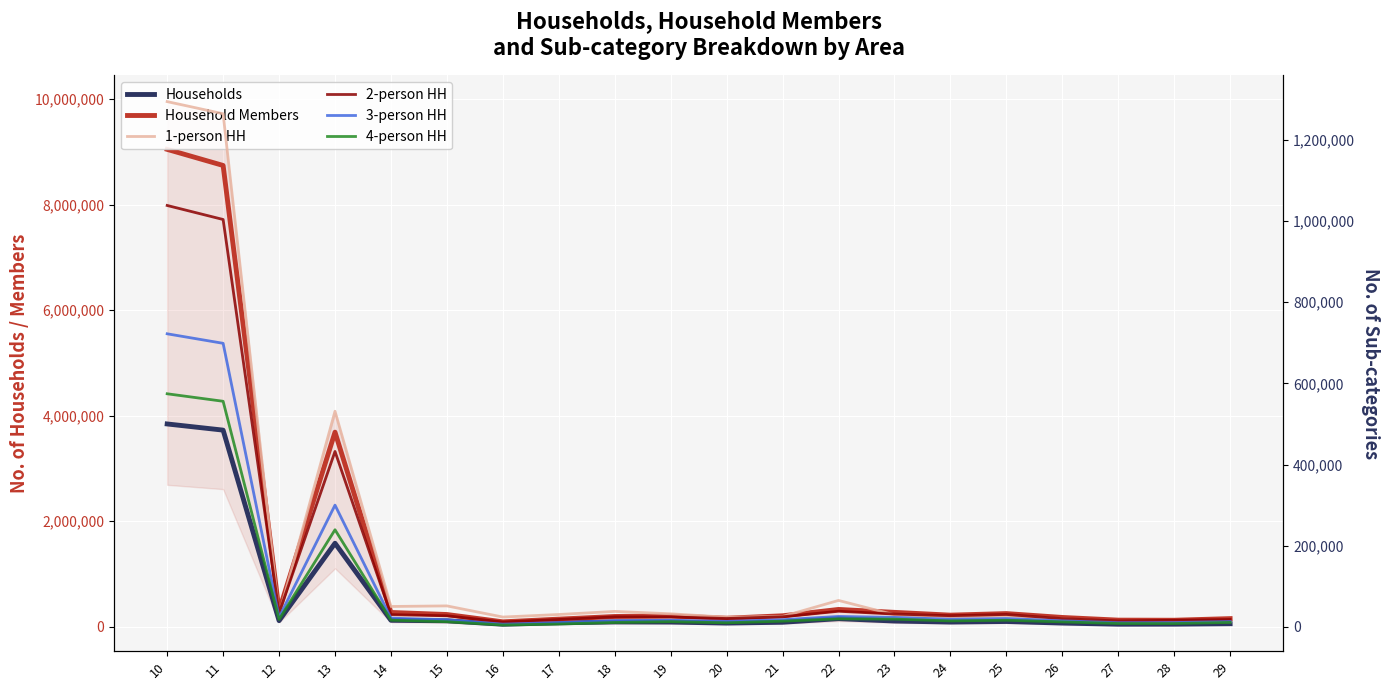

What is the approximate value of Household Members at 20?

163237